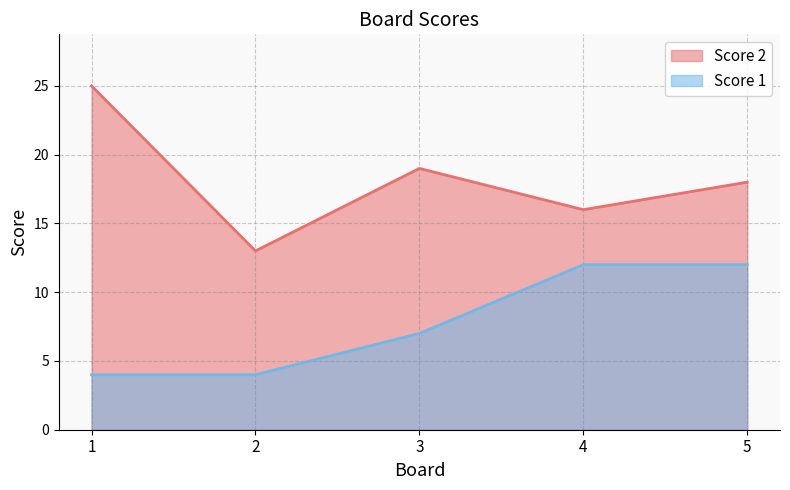

Does the chart display data point markers on the line(s)?

No